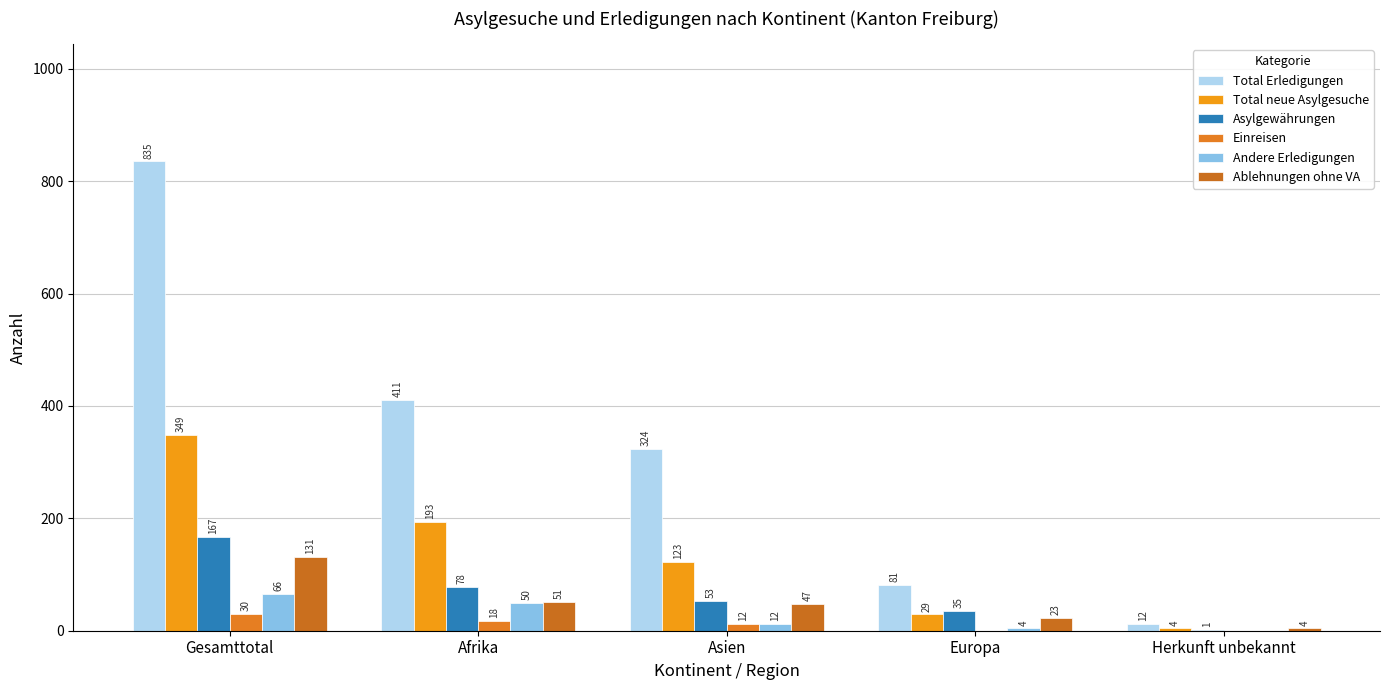

Which has a higher value, Asien or Afrika?

Afrika